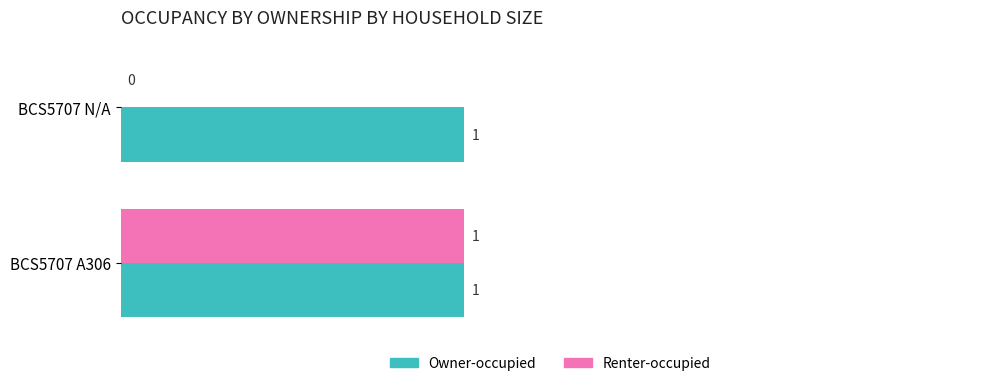

True or false: Renter-occupied has a value of 1 at BCS5707 A306.

True